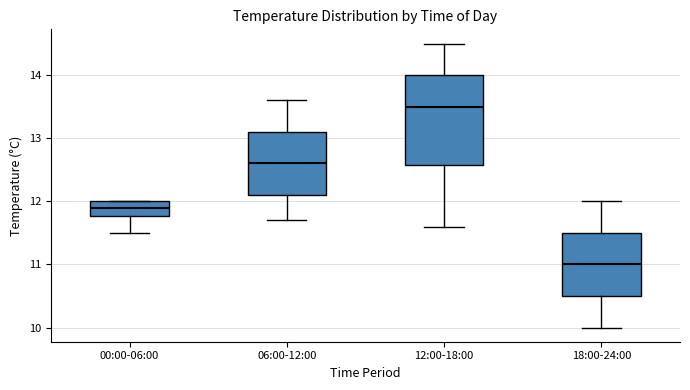

Reading left to right, read every box against the y-axis: the position of its median line, the range the box covers, and the ends of its whiskers. The values are not printed on the chart, so give them approximately, as read against the axis.

00:00-06:00: median 11.9, box 11.8 to 12.0, whiskers 11.5 to 12.0
06:00-12:00: median 12.6, box 12.1 to 13.1, whiskers 11.7 to 13.6
12:00-18:00: median 13.5, box 12.6 to 14.0, whiskers 11.6 to 14.5
18:00-24:00: median 11.0, box 10.5 to 11.5, whiskers 10.0 to 12.0